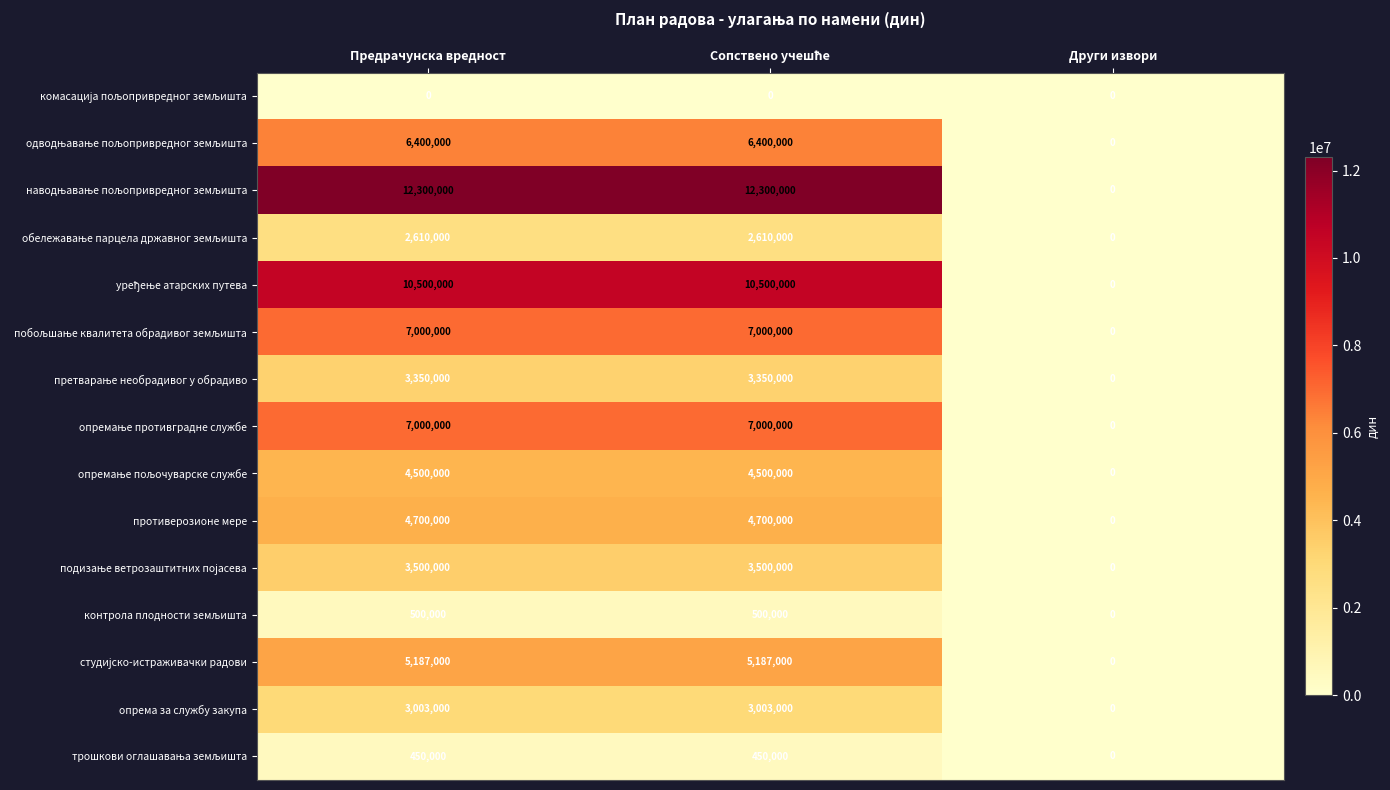

What is the average value of the опрема за службу закупа series?

2002000